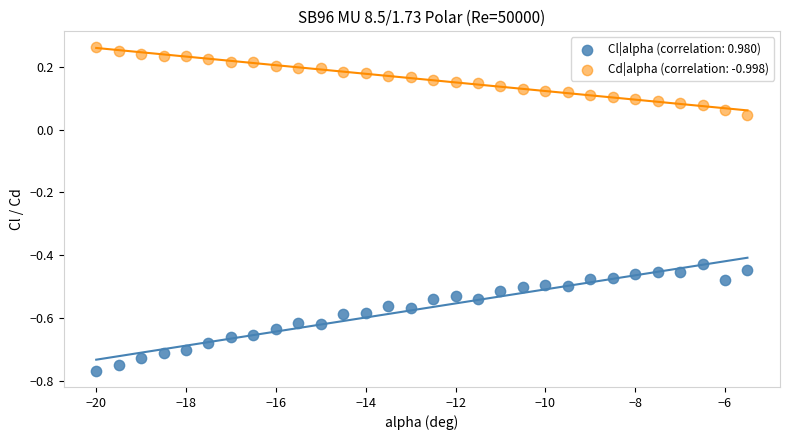

Across all data points, what is the range of X values (max minus min)?

14.5